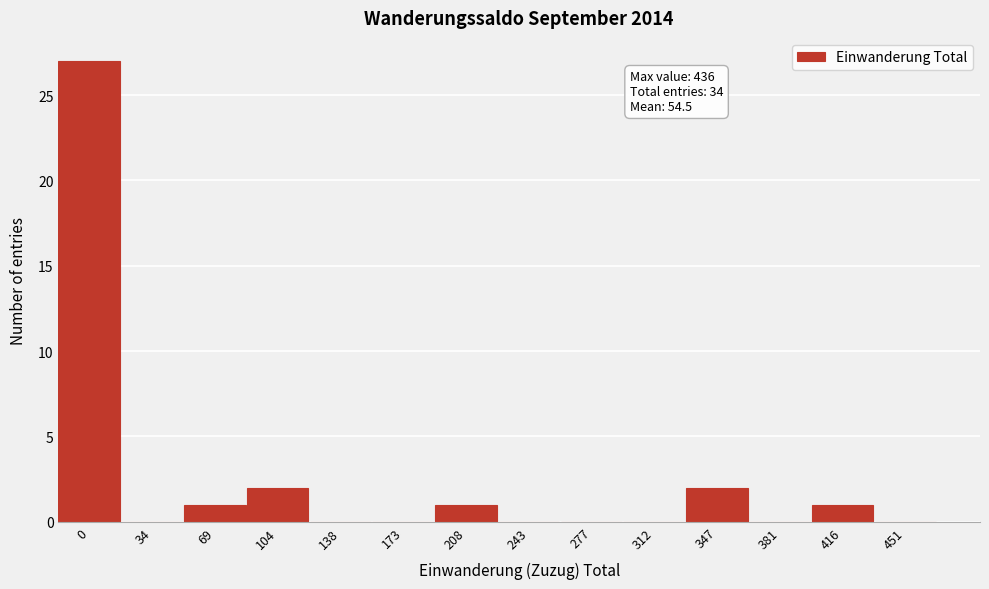

Reading left to right, transcribe all the data shown in this chart.

0=27	34=0	69=1	104=2	138=0	173=0	208=1	243=0	277=0	312=0	347=2	381=0	416=1	451=0